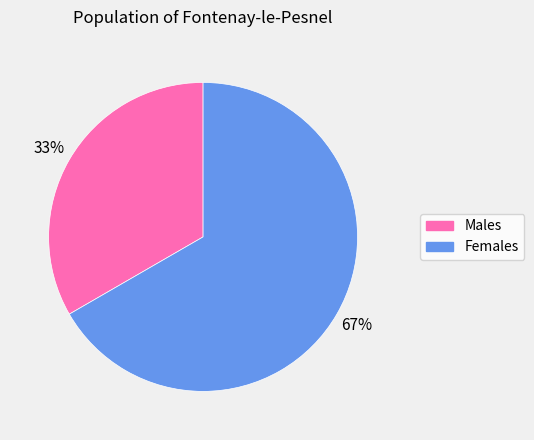

Is there any slice that represents more than half of the pie?

Yes